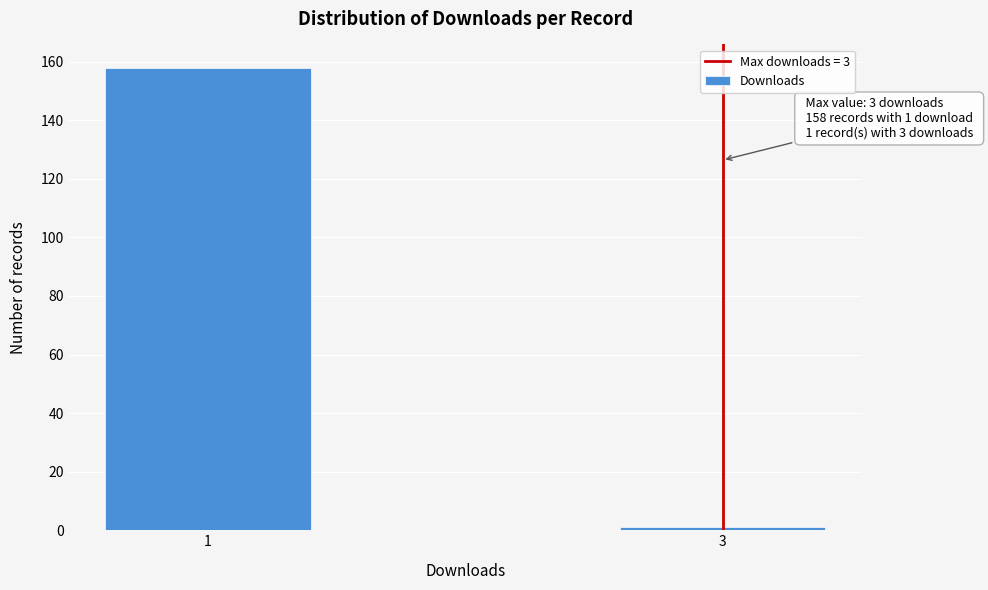

Reading left to right, what are all the values shown in this chart?

1=158	3=1